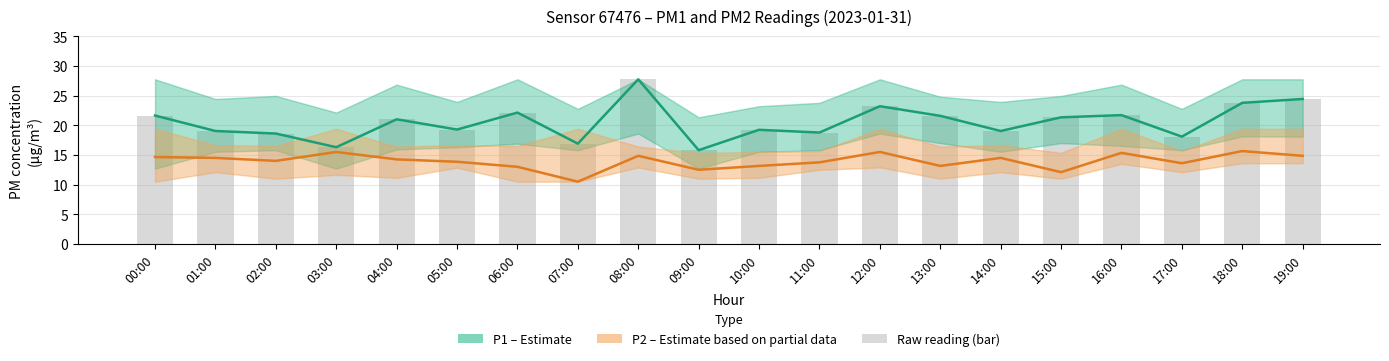

At how many categories does at least one series exceed 25?

1